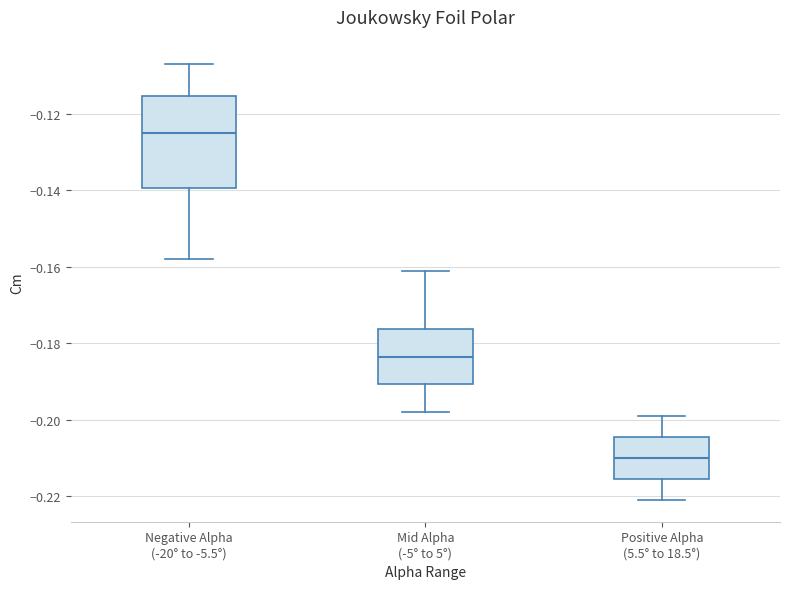

Which box has the lowest median line?

Positive Alpha (5.5° to 18.5°)